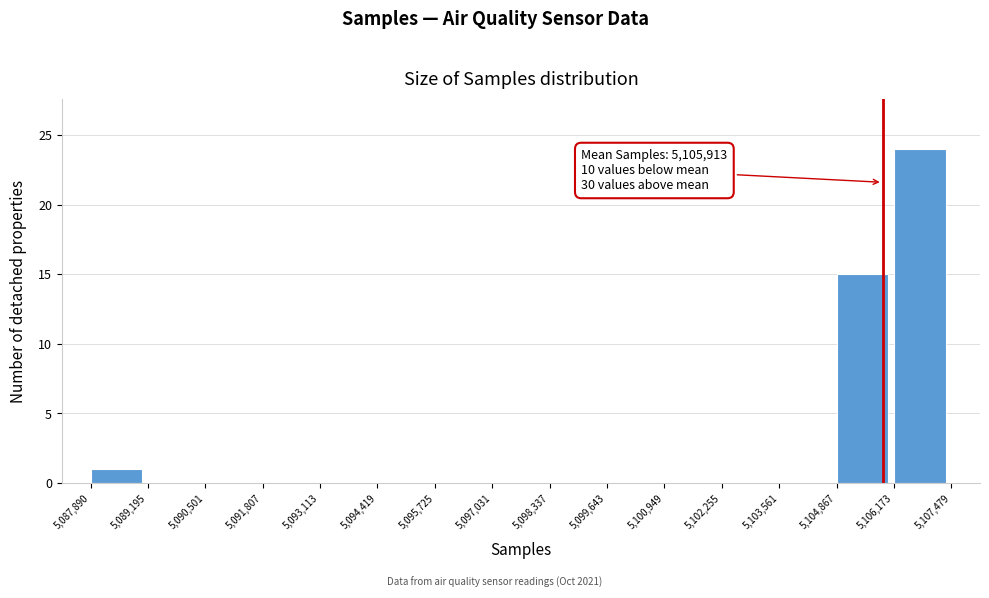

Which range on the x-axis has the tallest bar?

5,106,173 to 5,107,479